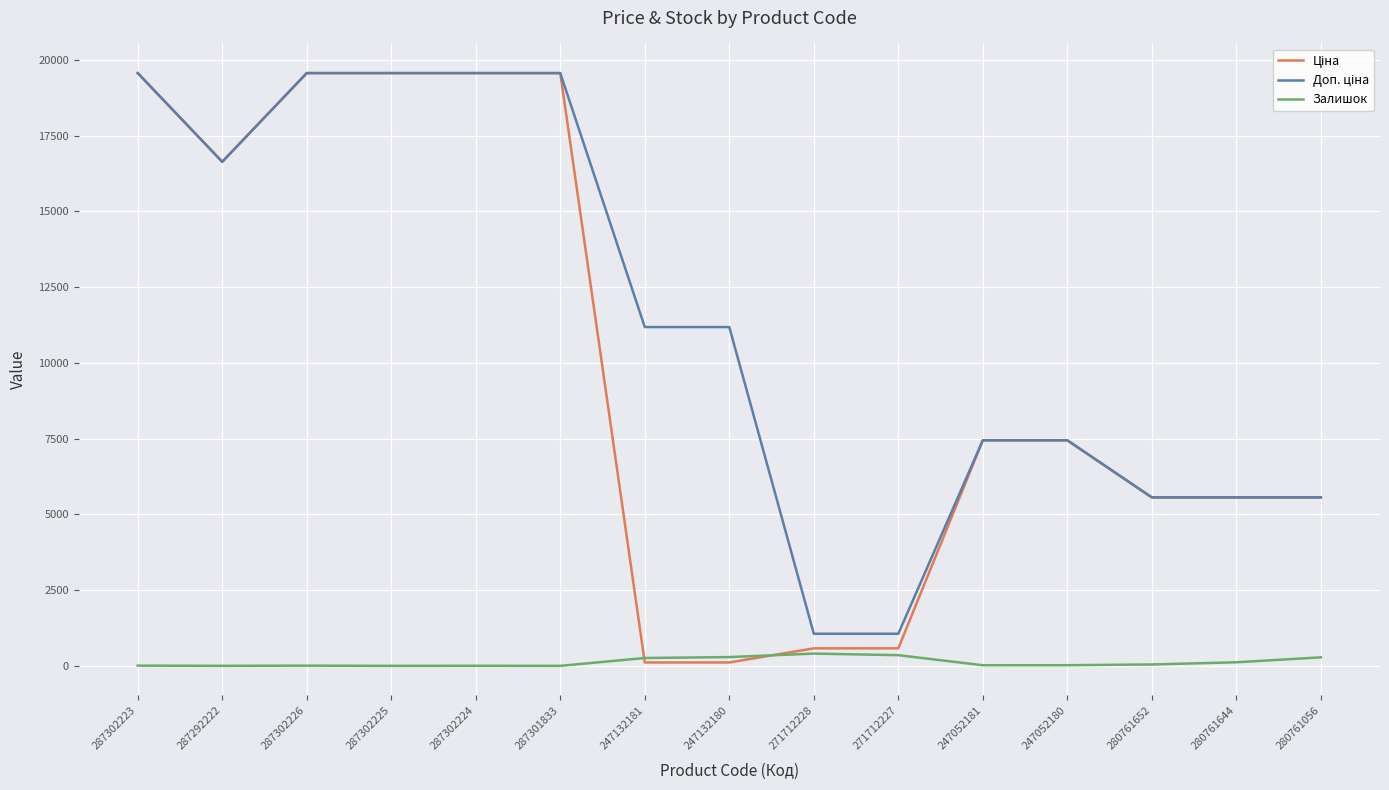

The Залишок series shows 0.0 at 287302225. True or false?

True